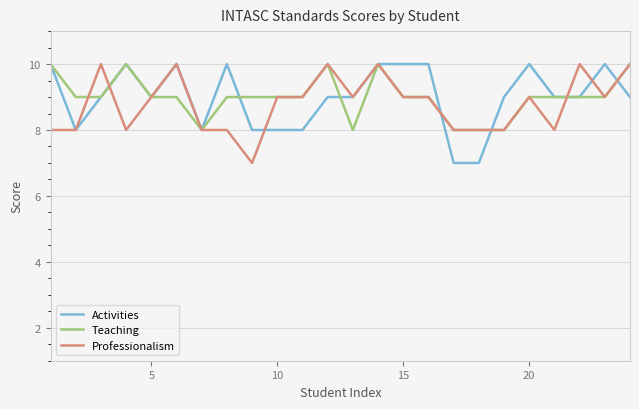

What are all the series names shown in the legend?

Activities, Teaching, Professionalism